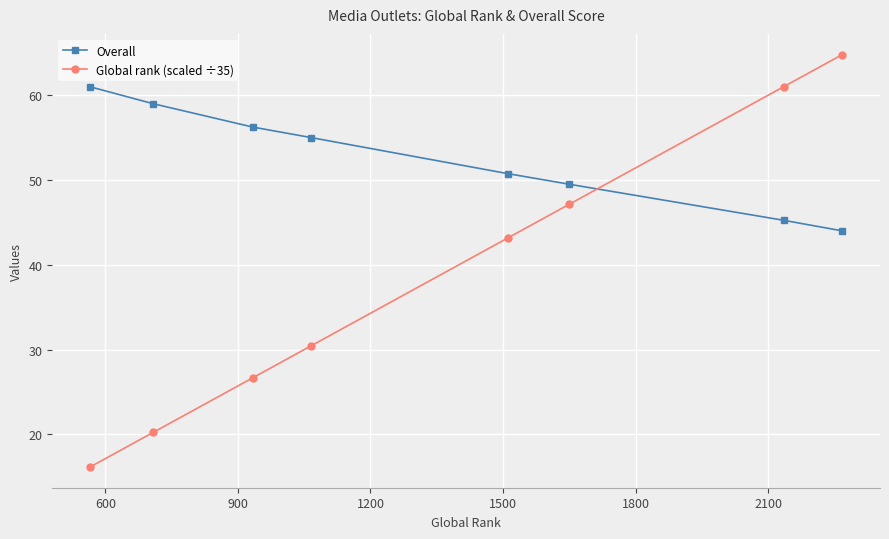

Which series has the largest total across all categories?

Overall